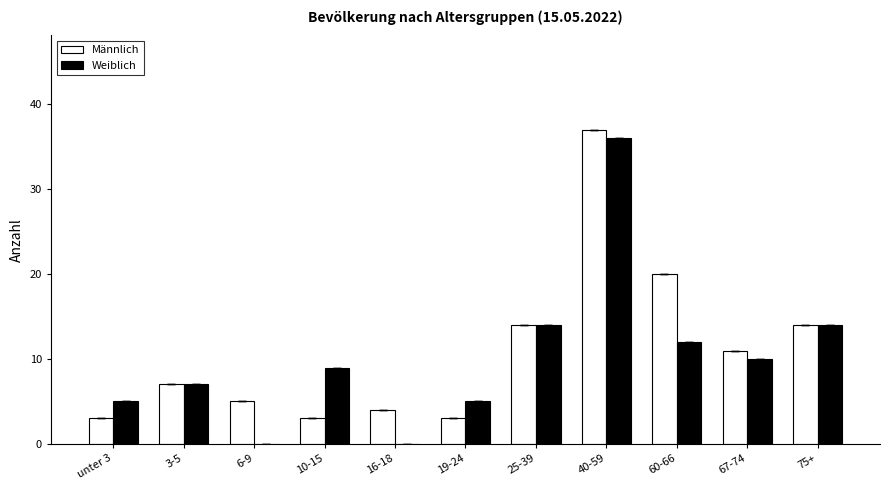

Reading left to right, transcribe all the data shown in this chart.

Männlich: 3	7	5	3	4	3	14	37	20	11	14
Weiblich: 5	7	0	9	0	5	14	36	12	10	14